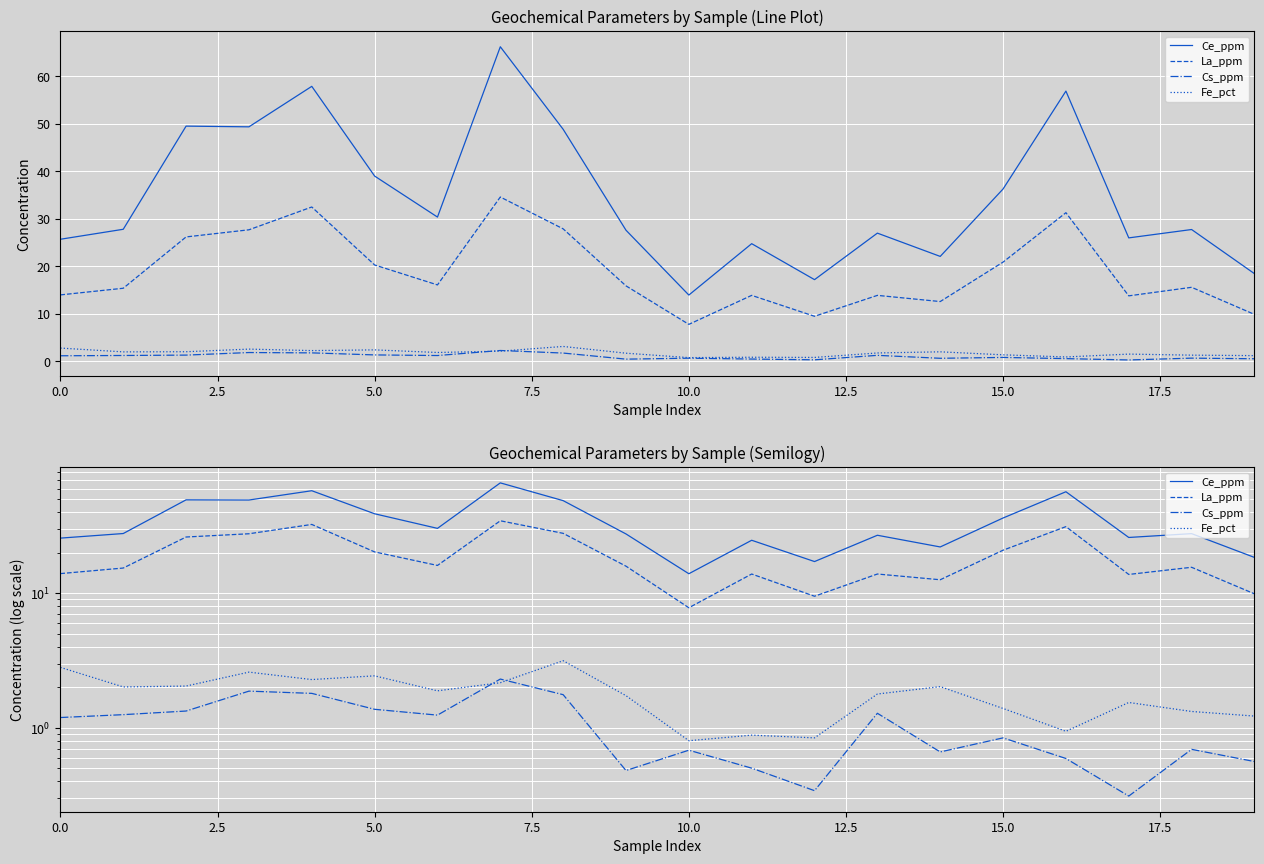

At 18, list the series in order from smallest to largest.

Cs_ppm, Fe_pct, La_ppm, Ce_ppm